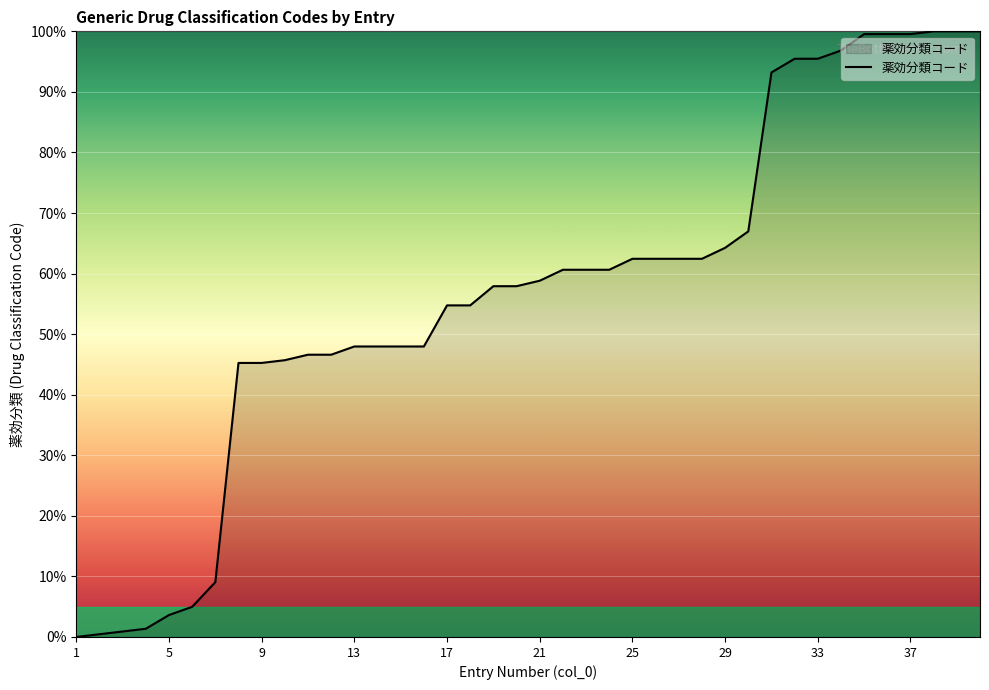

What is the difference between the maximum and minimum values?

100.0